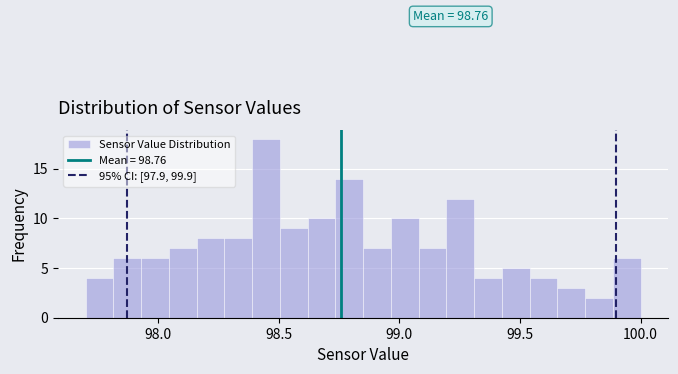

Around what value on the x-axis is the tallest bar? Give the approximate position of its centre, as read against the axis.

98.45